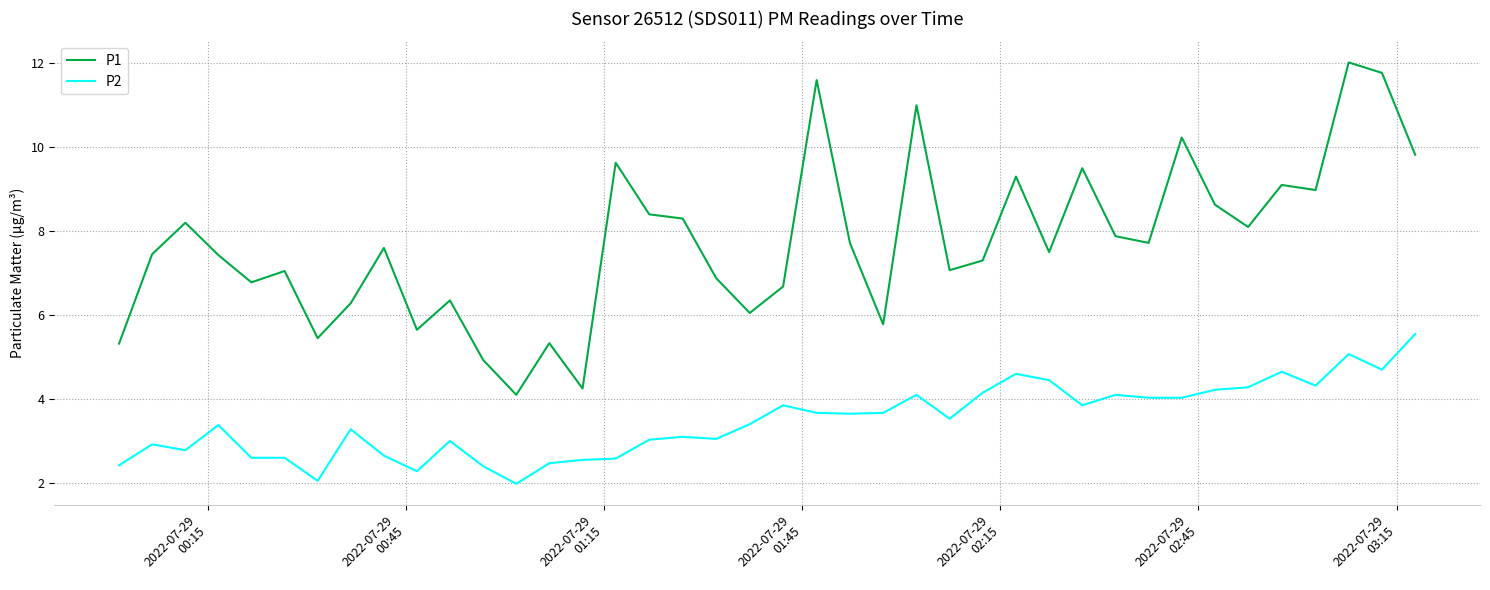

How many categories are shown in the chart?

40